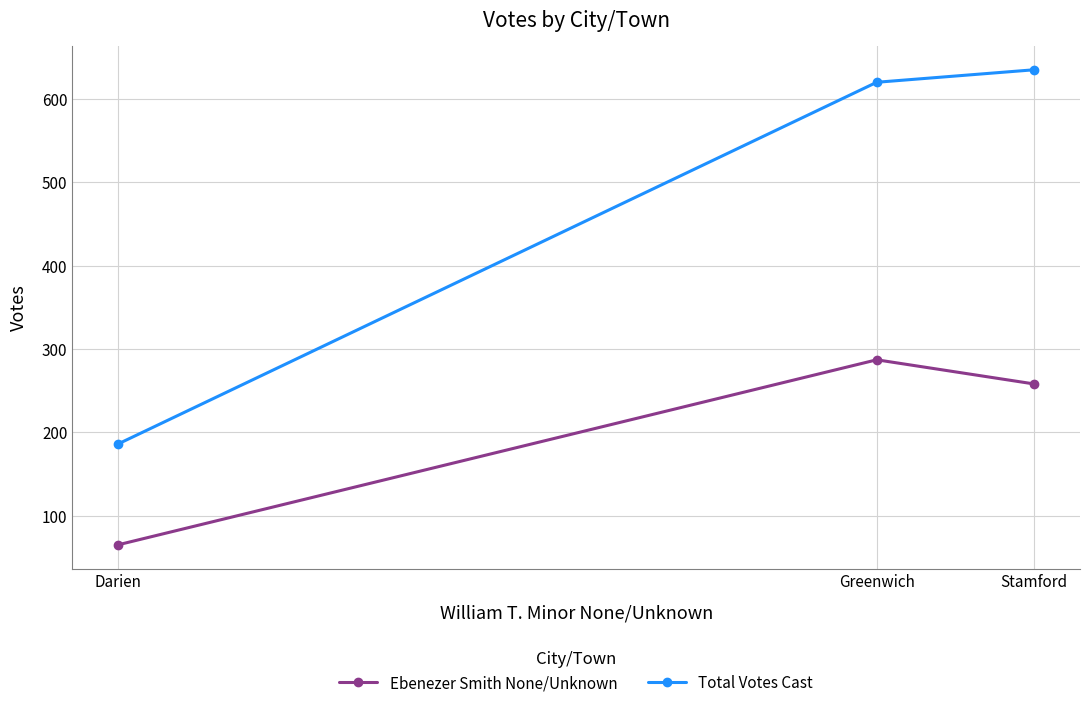

The value of Total Votes Cast at Greenwich is 620. True or false?

True